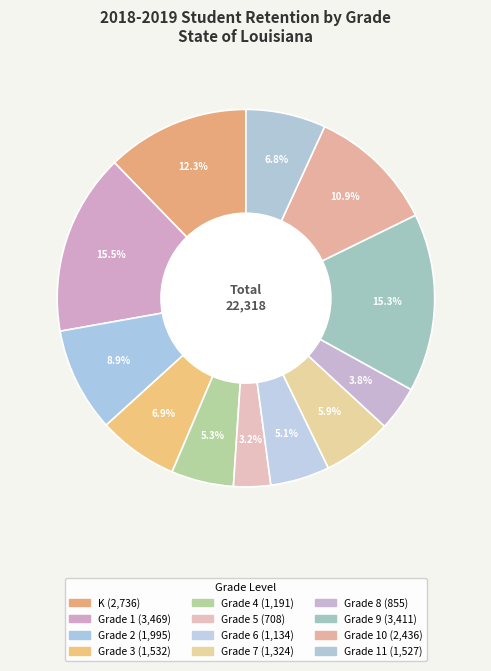

Count the number of slices in the pie.

12